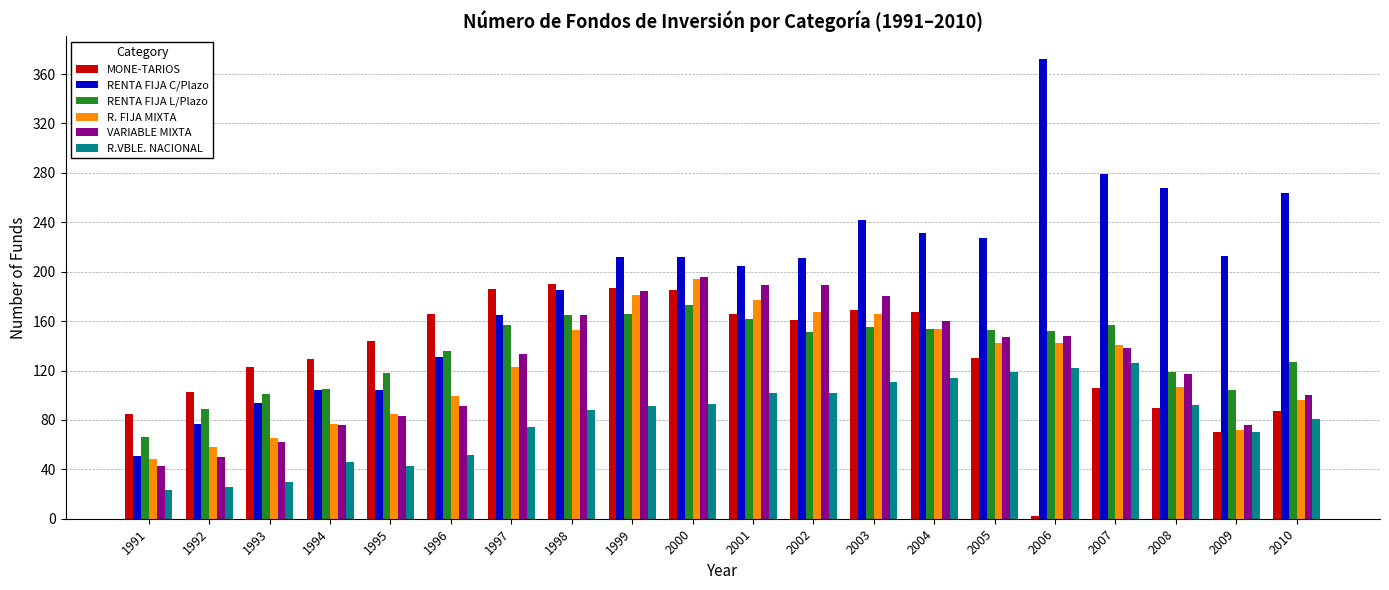

What is the minimum value for RENTA FIJA L/Plazo?

66